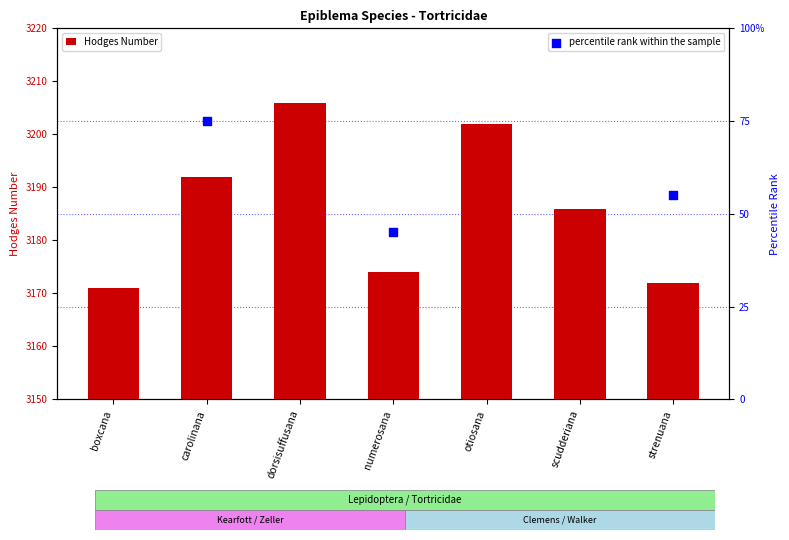

At which category is the sum across all series the highest?

carolinana